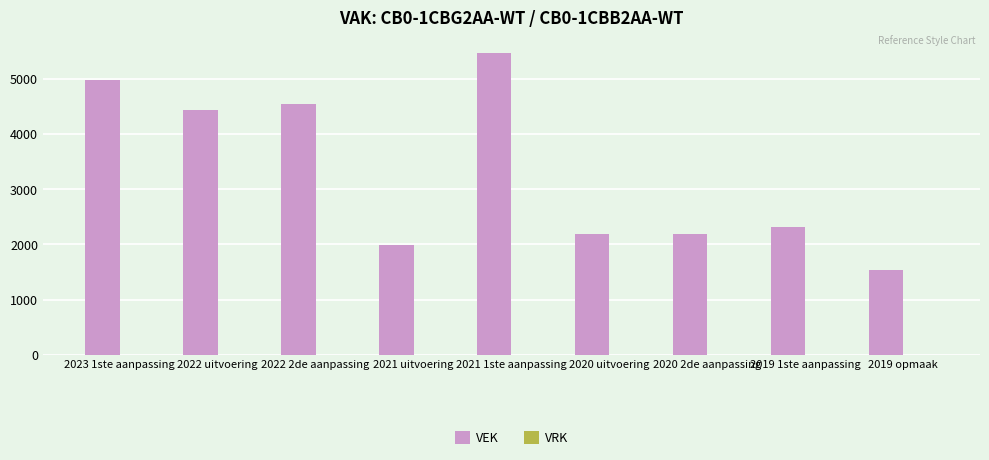

What position from the right is 2021 uitvoering?

6